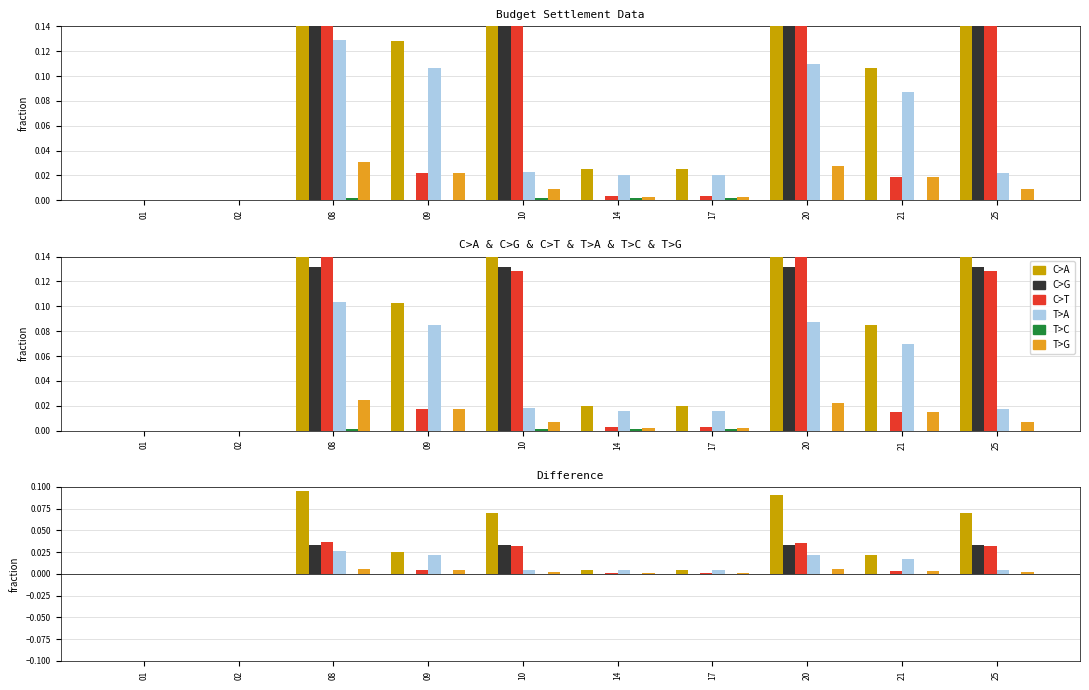

Reading left to right, what are all the values shown in this chart?

C>A: 0.0	0.0	0.1	0.0	0.1	0.0	0.0	0.1	0.0	0.1
C>G: 0.0	0.0	0.0	0.0	0.0	0.0	0.0	0.0	0.0	0.0
C>T: 0.0	0.0	0.0	0.0	0.0	0.0	0.0	0.0	0.0	0.0
T>A: 0.0	0.0	0.0	0.0	0.0	0.0	0.0	0.0	0.0	0.0
T>C: 0.0	0.0	0.0	0.0	0.0	0.0	0.0	0.0	0.0	0.0
T>G: 0.0	0.0	0.0	0.0	0.0	0.0	0.0	0.0	0.0	0.0